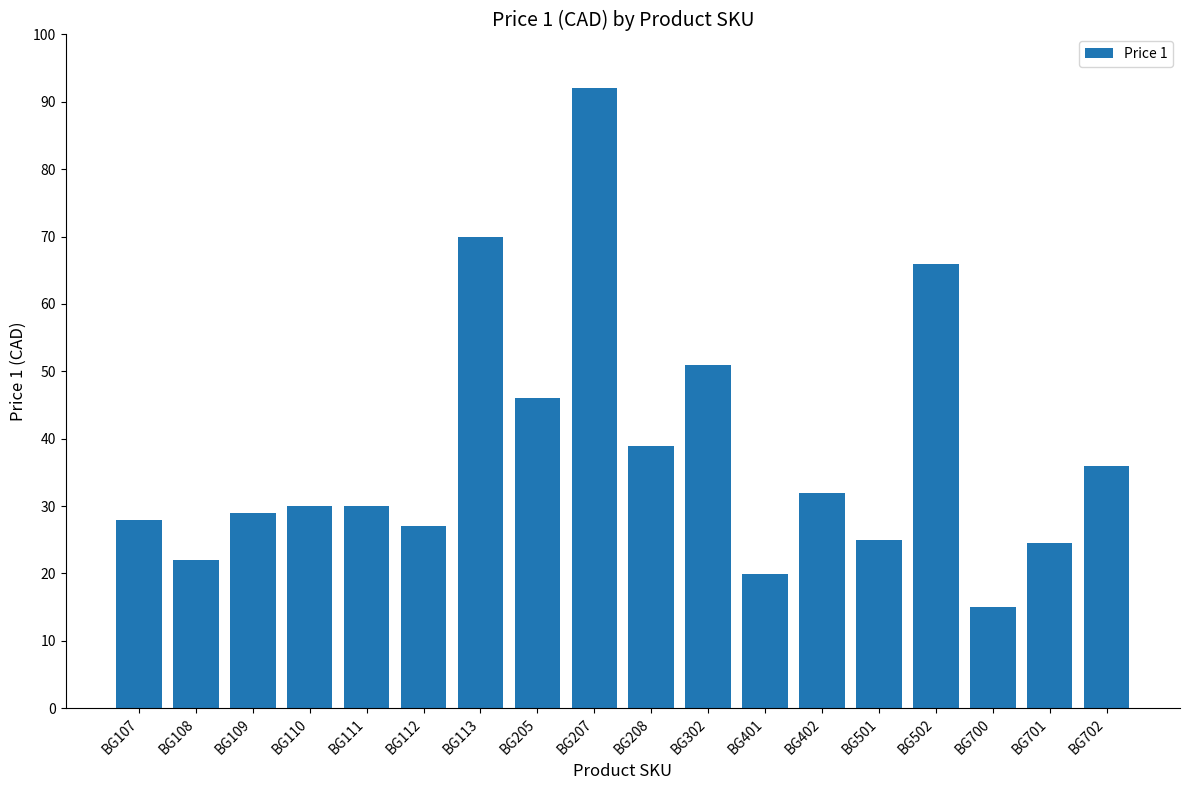

Reading left to right, what are all the values shown in this chart?

BG107=28.0	BG108=22.0	BG109=29.0	BG110=30.0	BG111=30.0	BG112=27.0	BG113=70.0	BG205=46.0	BG207=92.0	BG208=39.0	BG302=51.0	BG401=20.0	BG402=32.0	BG501=25.0	BG502=66.0	BG700=15.0	BG701=24.5	BG702=36.0